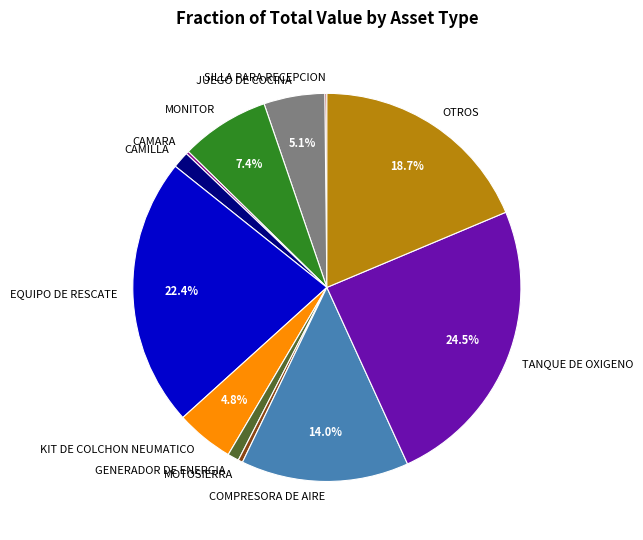

Which has a higher value, GENERADOR DE ENERGIA or MOTOSIERRA?

GENERADOR DE ENERGIA